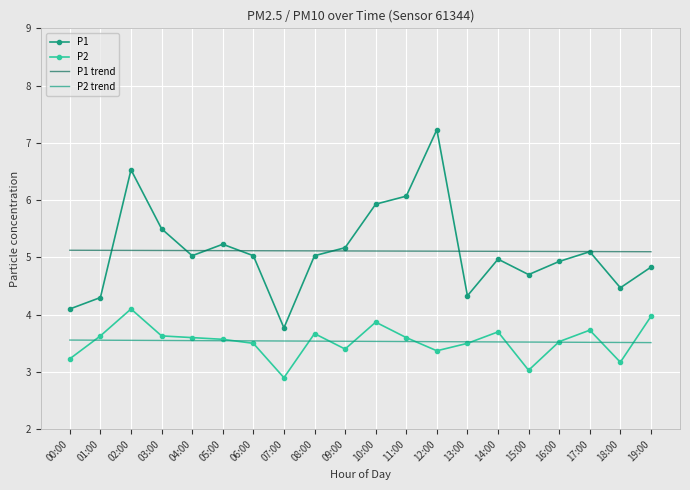

What is the difference between the highest and lowest values at 04:00?

1.6